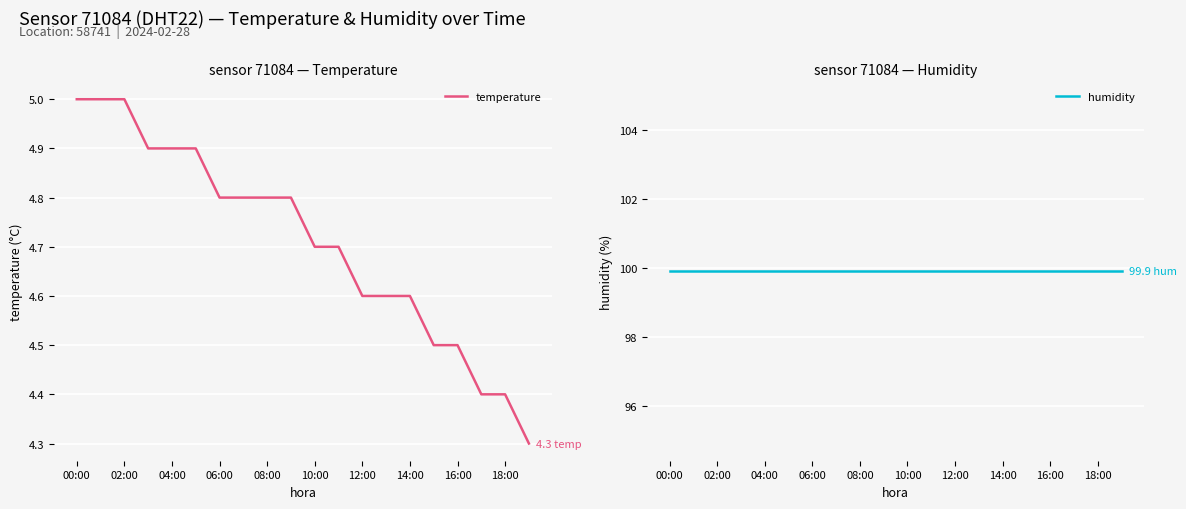

Which category has the highest value across all series?

00:00